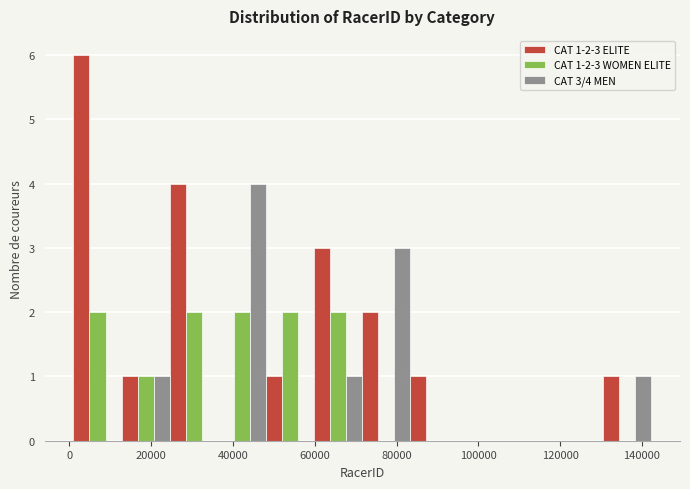

In the CAT 1-2-3 ELITE series, which range on the x-axis has the tallest bar?

0 to 12000